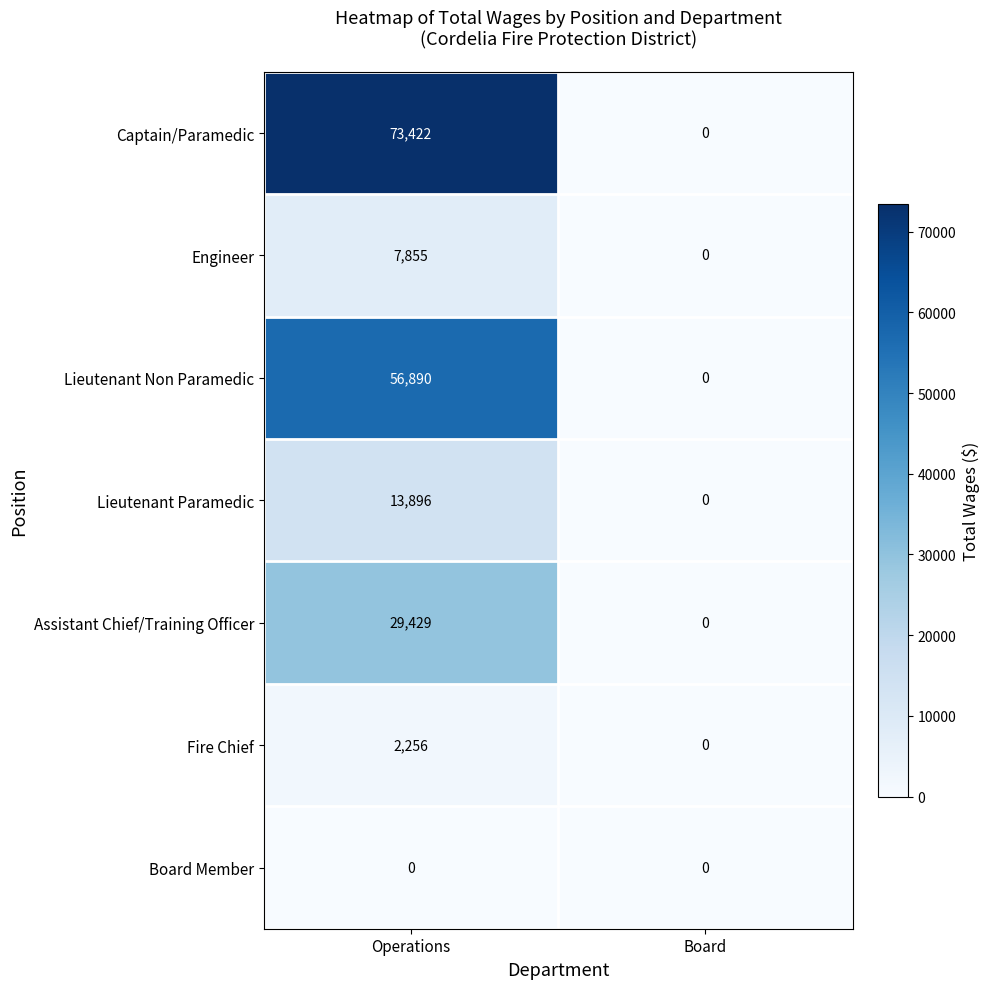

What is the maximum value shown in the chart?

73422